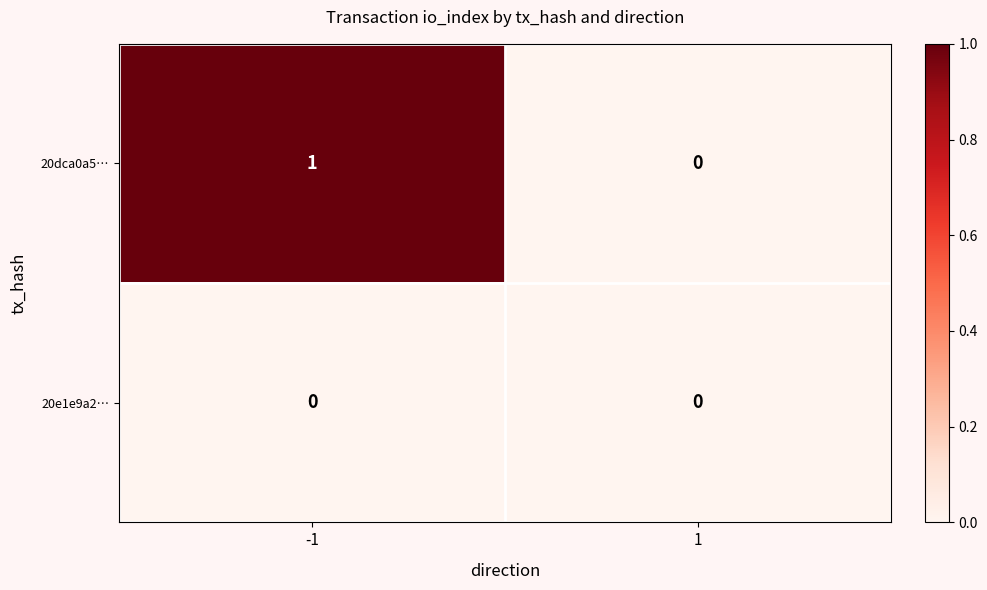

Which series has the largest total across all categories?

20dca0a5…